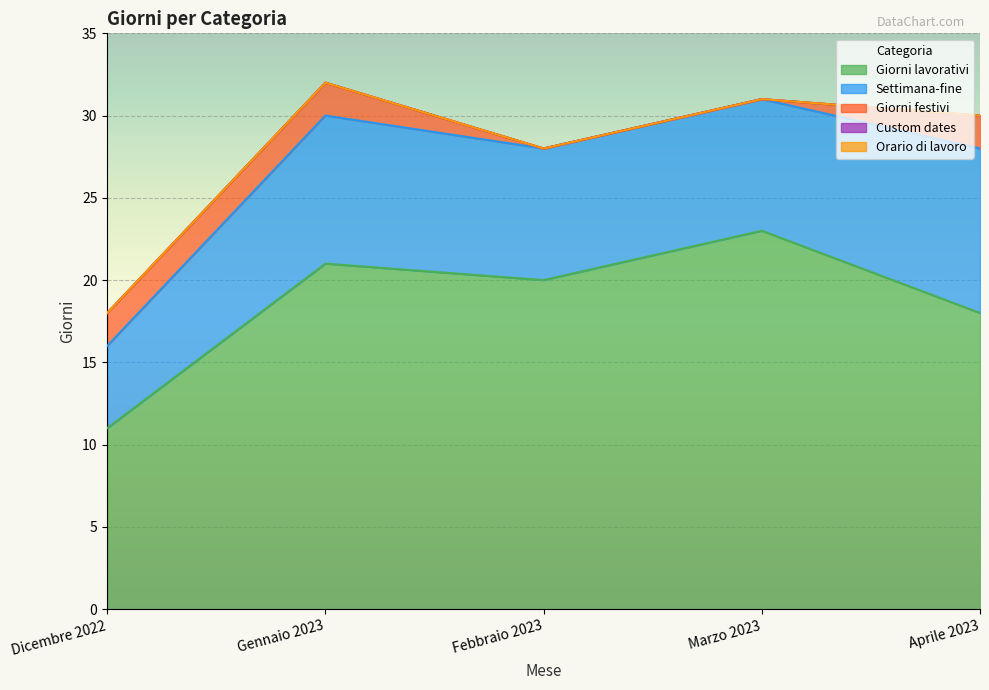

At Febbraio 2023, list the series in order from smallest to largest.

Giorni festivi, Custom dates, Orario di lavoro, Settimana-fine, Giorni lavorativi